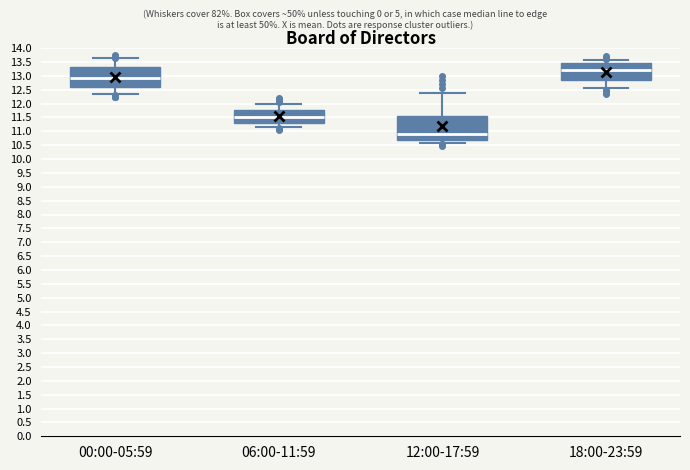

Reading left to right, read every box against the y-axis: the position of its median line, the range the box covers, and the ends of its whiskers. The values are not printed on the chart, so give them approximately, as read against the axis.

00:00-05:59: median 12.90, box 12.60 to 13.35, whiskers 12.35 to 13.65
06:00-11:59: median 11.55, box 11.30 to 11.80, whiskers 11.15 to 12.00
12:00-17:59: median 10.90, box 10.70 to 11.55, whiskers 10.60 to 12.40
18:00-23:59: median 13.20, box 12.85 to 13.45, whiskers 12.55 to 13.60